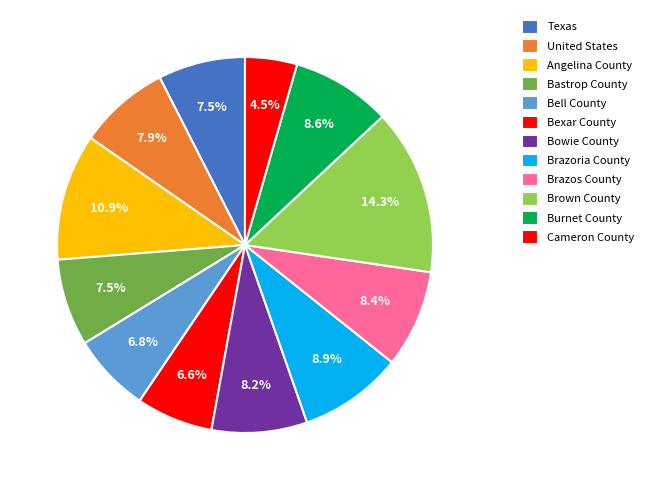

How many segments does this pie chart have?

12